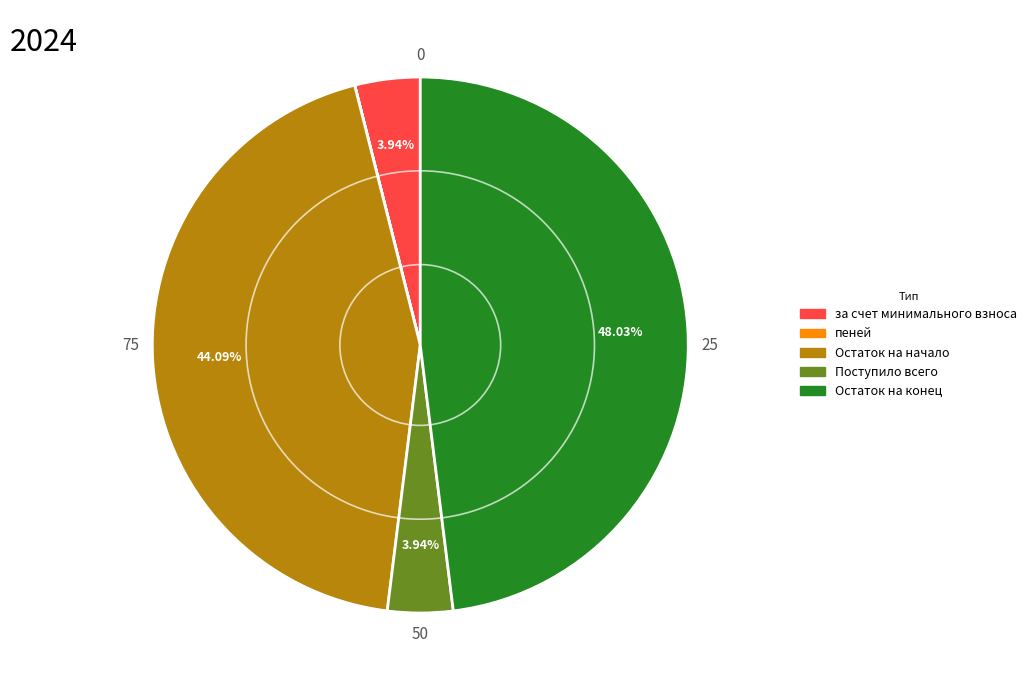

To the nearest percent, what is the average slice percentage?

20%